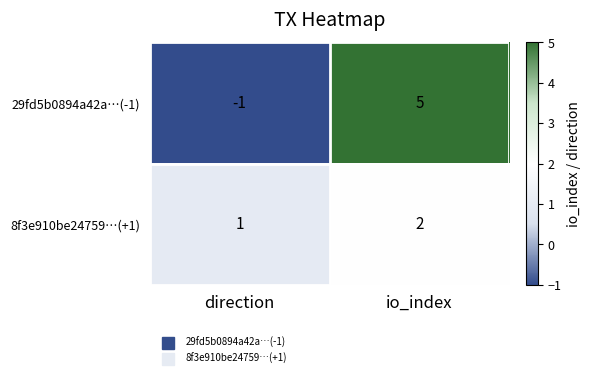

Which series changed the most between direction and io_index?

29fd5b0894a42a…(-1)